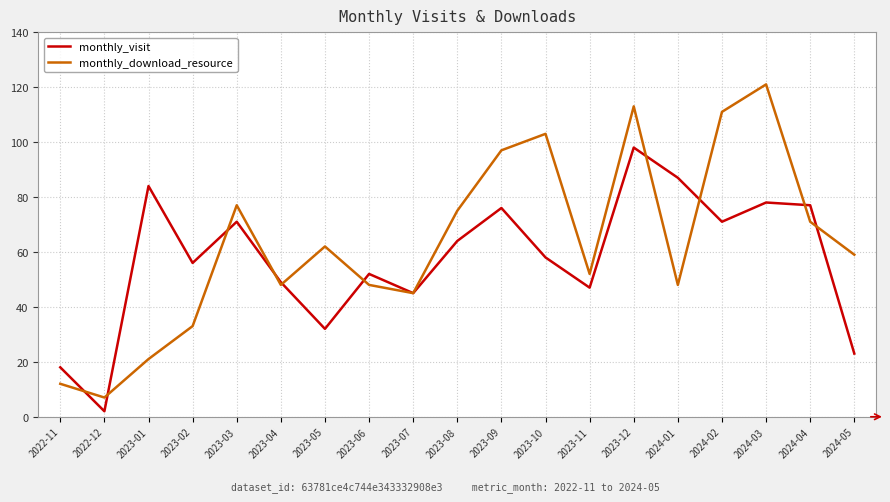

In monthly_download_resource, how many points are higher than both neighbors (excluding endpoints)?

5